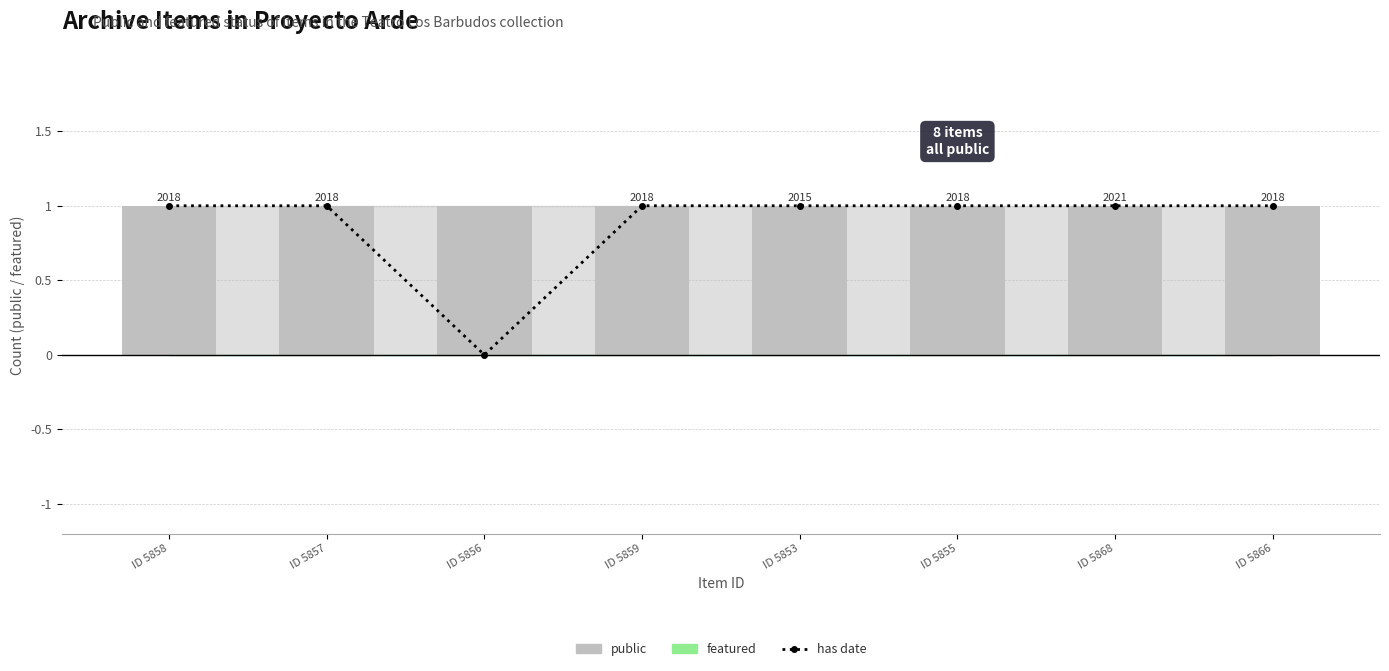

Count the number of data series in this chart.

3